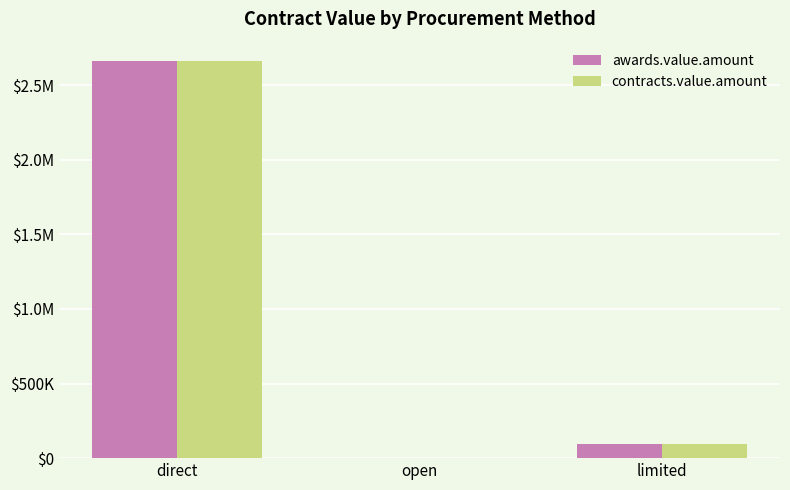

Which category has the lowest value in the awards.value.amount series?

open